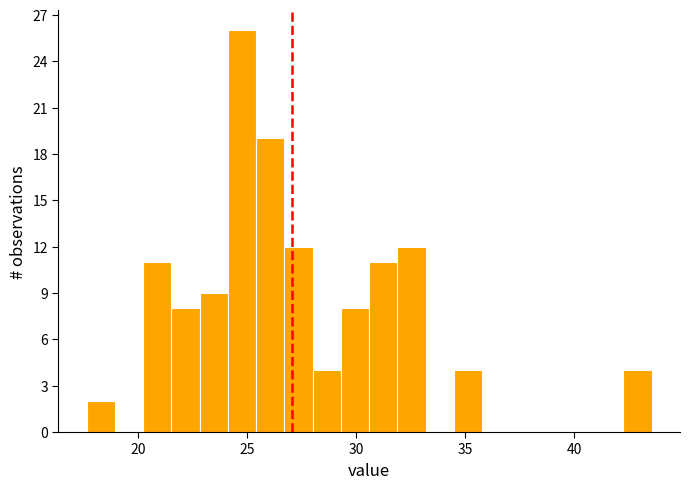

Around what value on the x-axis is the tallest bar? Give the approximate position of its centre, as read against the axis.

25.0